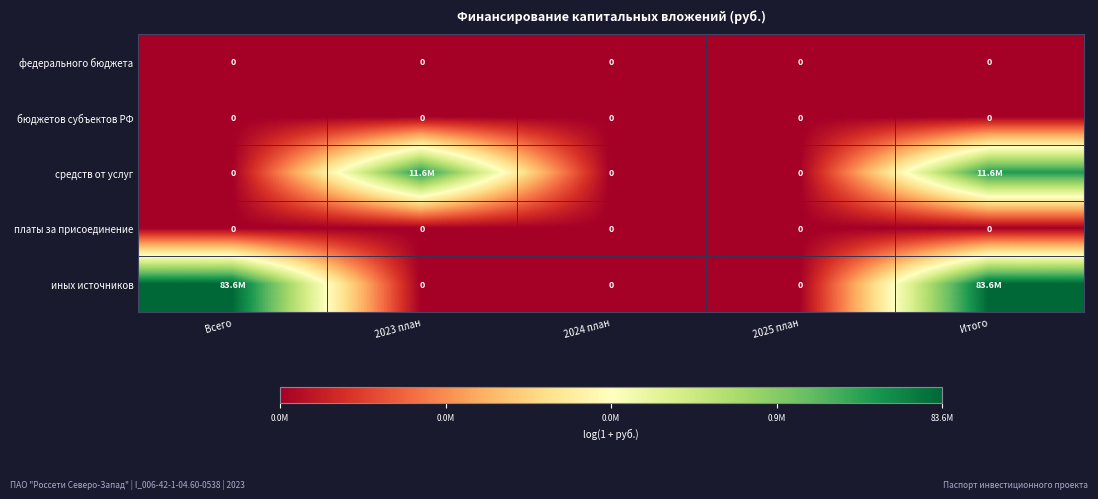

Which has a higher value, Всего or Итого?

Всего